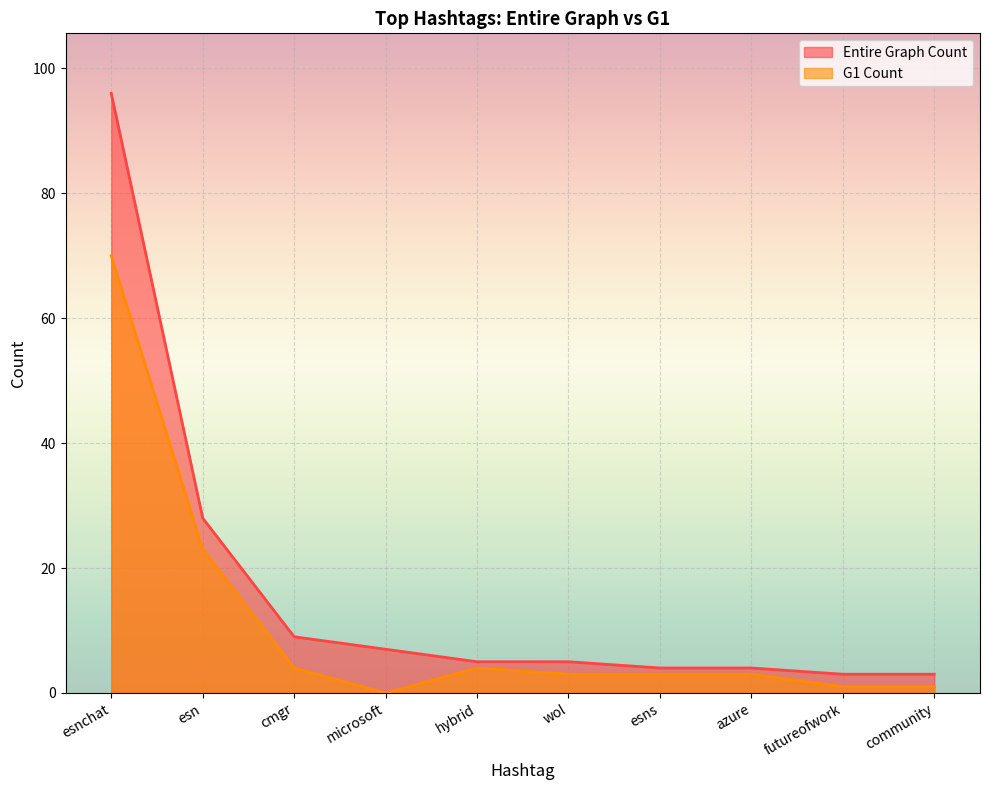

The value of G1 Count at futureofwork is 1. True or false?

True